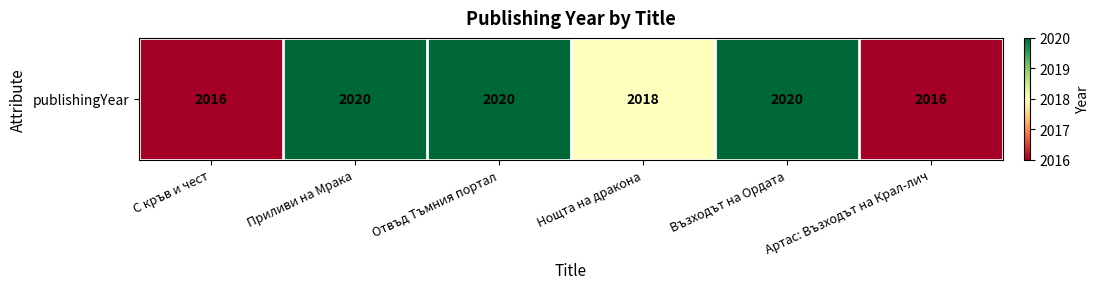

What is the sum of the values at Приливи на Мрака and Артас: Възходът на Крал-лич?

4036